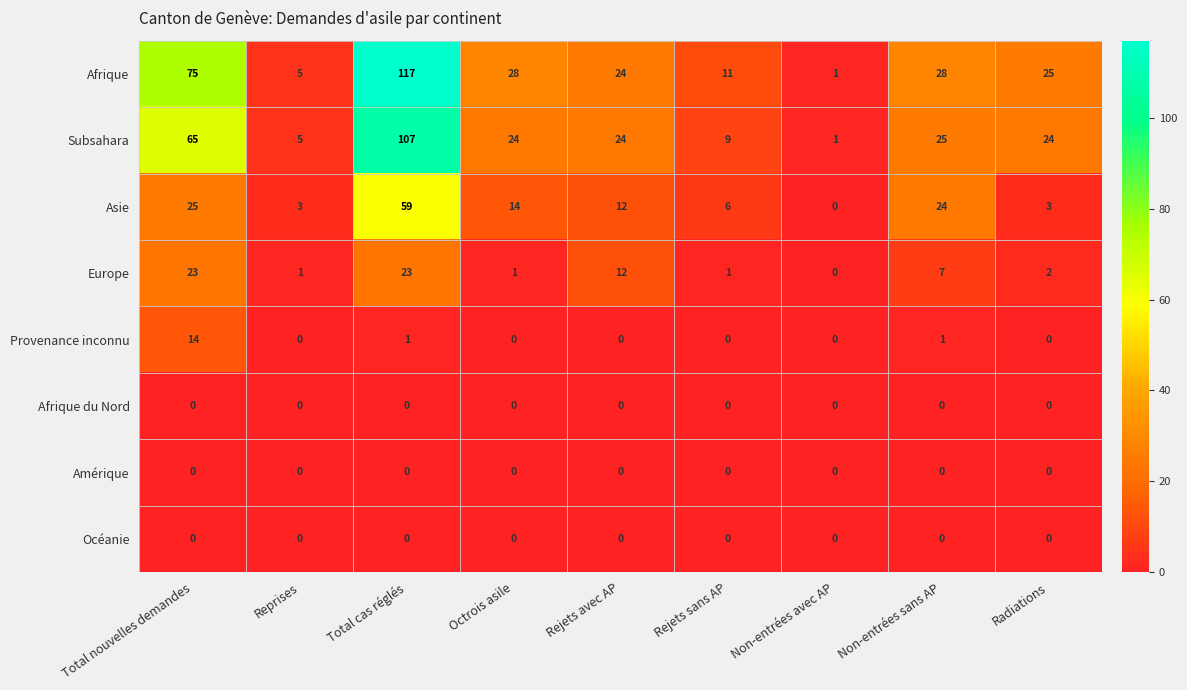

How many data points does each series have?

9